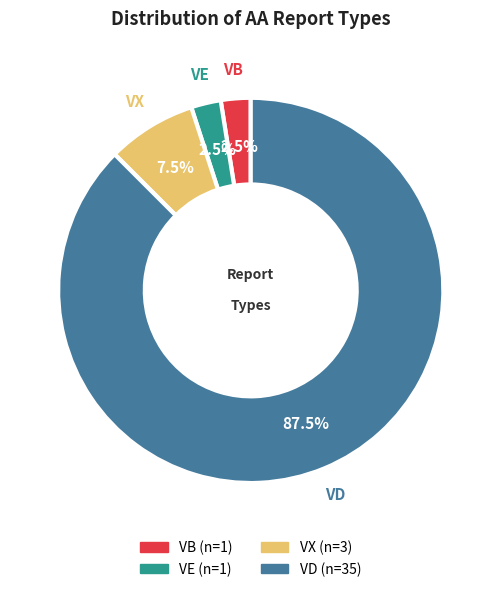

How many slices are in this pie chart?

4